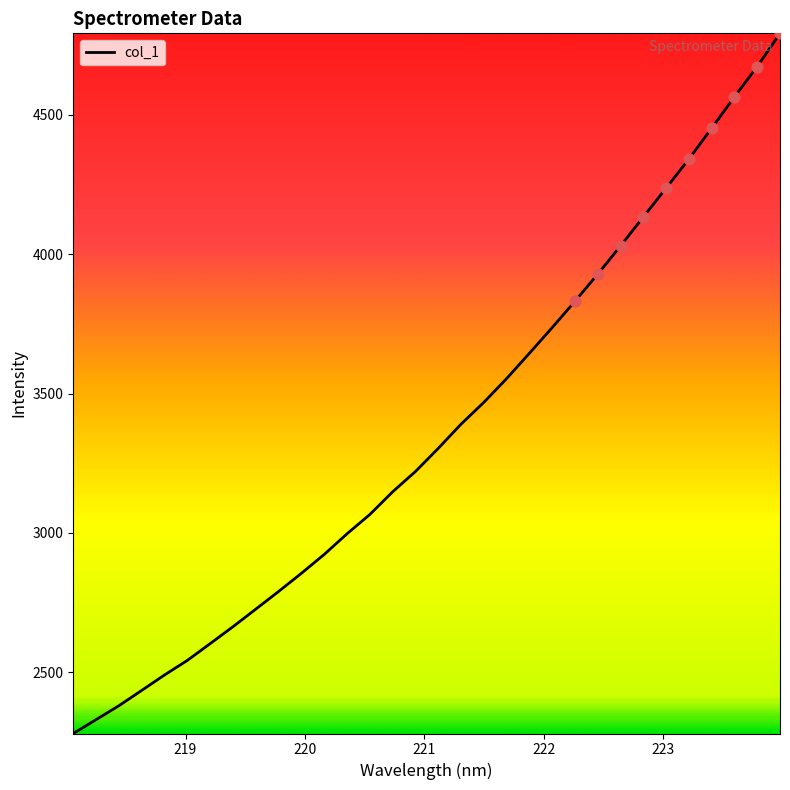

What is the smallest value displayed?

2280.5